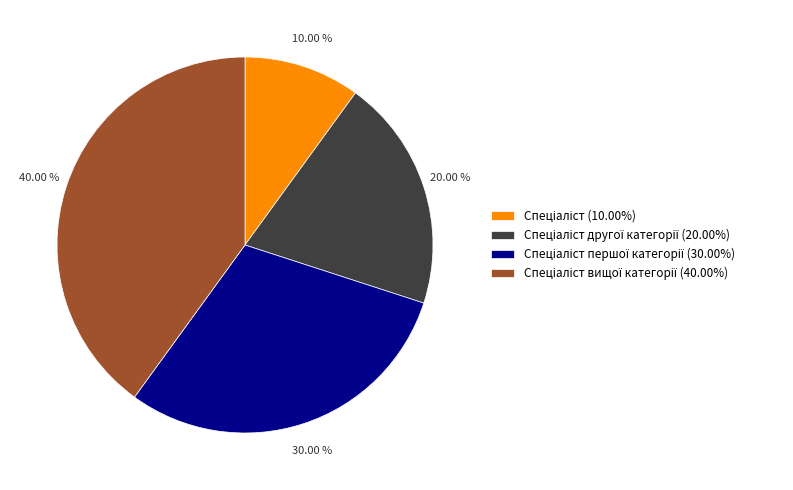

Is there a majority slice in this chart?

No